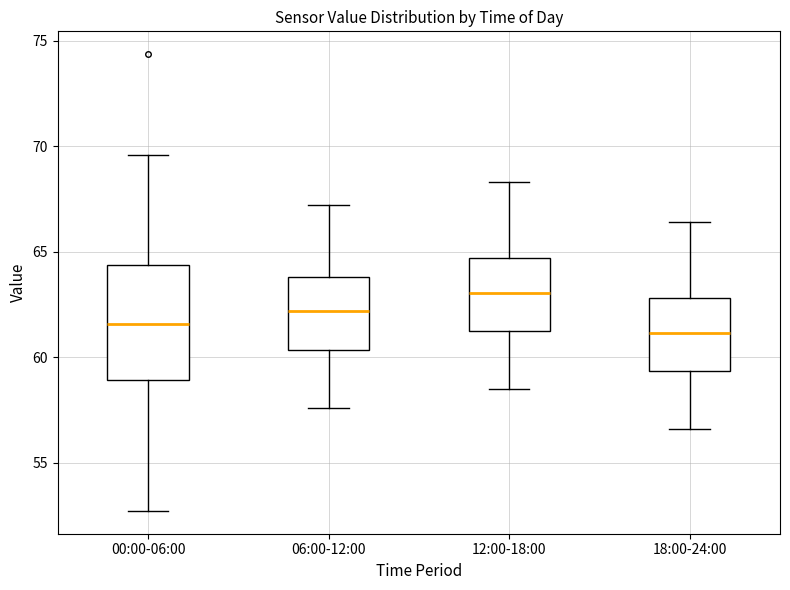

Where is the lower edge of the box for 00:00-06:00 on the y-axis? The values are not printed on the chart, so give them approximately, as read against the axis.

59.0